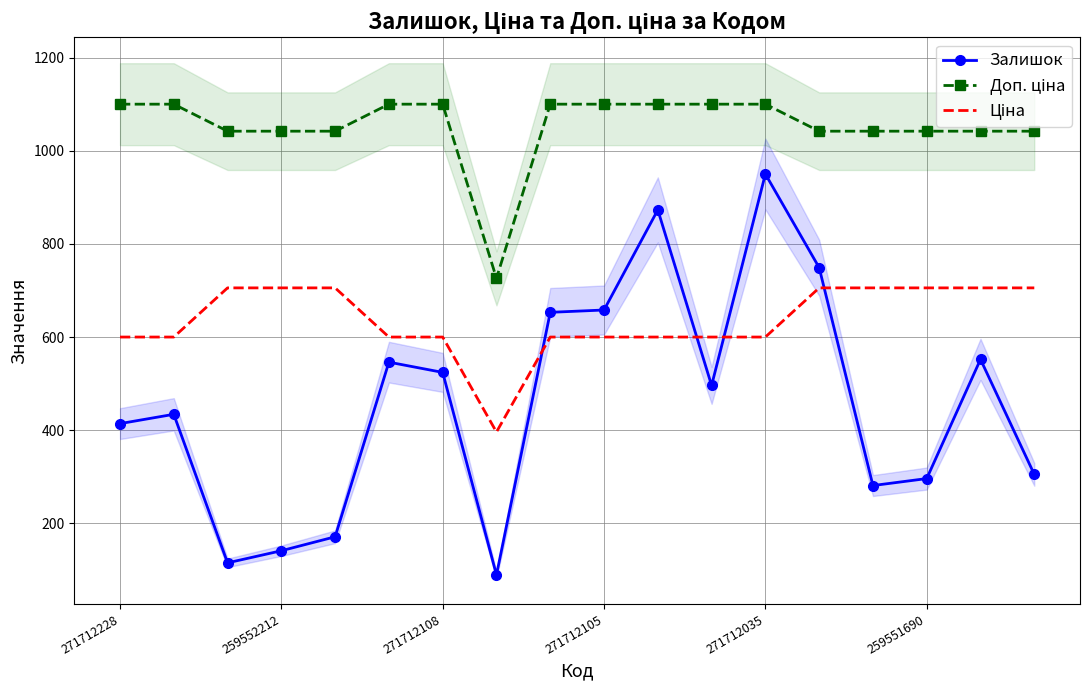

Reading left to right, transcribe all the data shown in this chart.

Залишок: 414.0	434.0	115.0	141.0	171.0	546.0	524.0	89.0	653.0	658.0	873.0	496.0	950.0	749.0	281.0	296.0	552.0	305.0
Доп. ціна: 1100.0	1100.0	1042.0	1042.0	1042.0	1100.0	1100.0	726.0	1100.0	1100.0	1100.0	1100.0	1100.0	1042.0	1042.0	1042.0	1042.0	1042.0
Ціна: 599.9	599.9	705.5	705.5	705.5	599.9	599.9	395.9	599.9	599.9	599.9	599.9	599.9	705.5	705.5	705.5	705.5	705.5